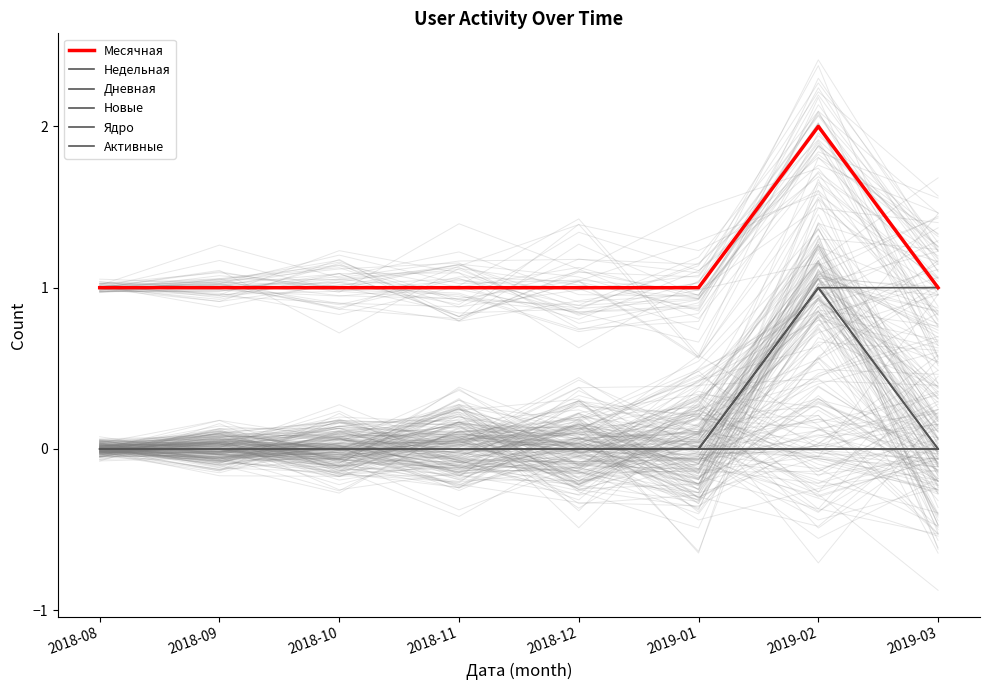

What is the difference between the highest and lowest values at 2018-11?

1